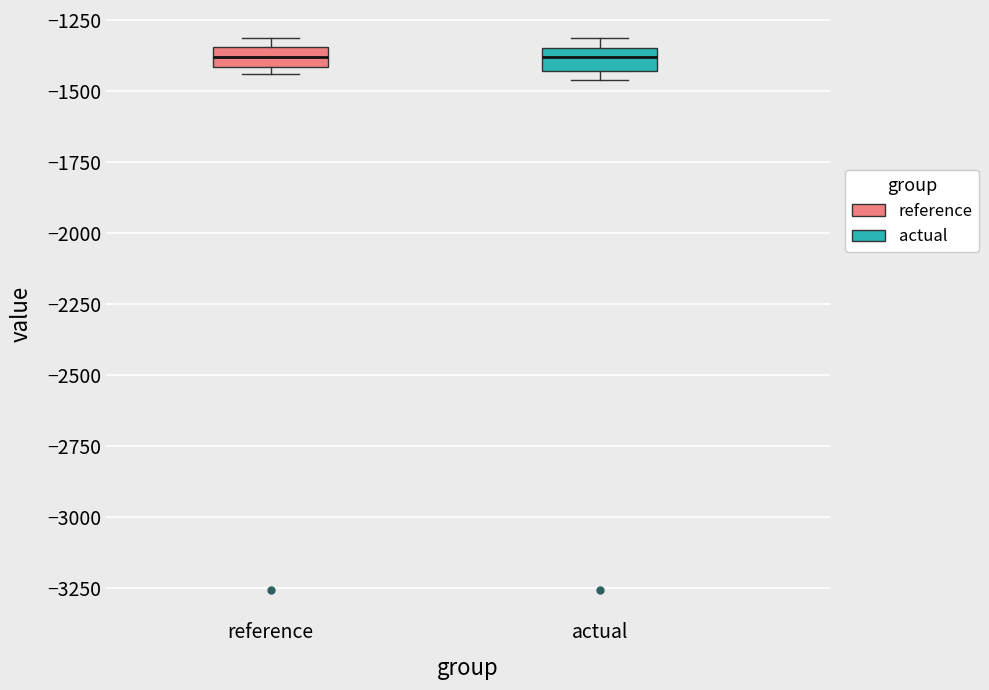

Where is the upper edge of the box for reference on the y-axis? The values are not printed on the chart, so give them approximately, as read against the axis.

-1350